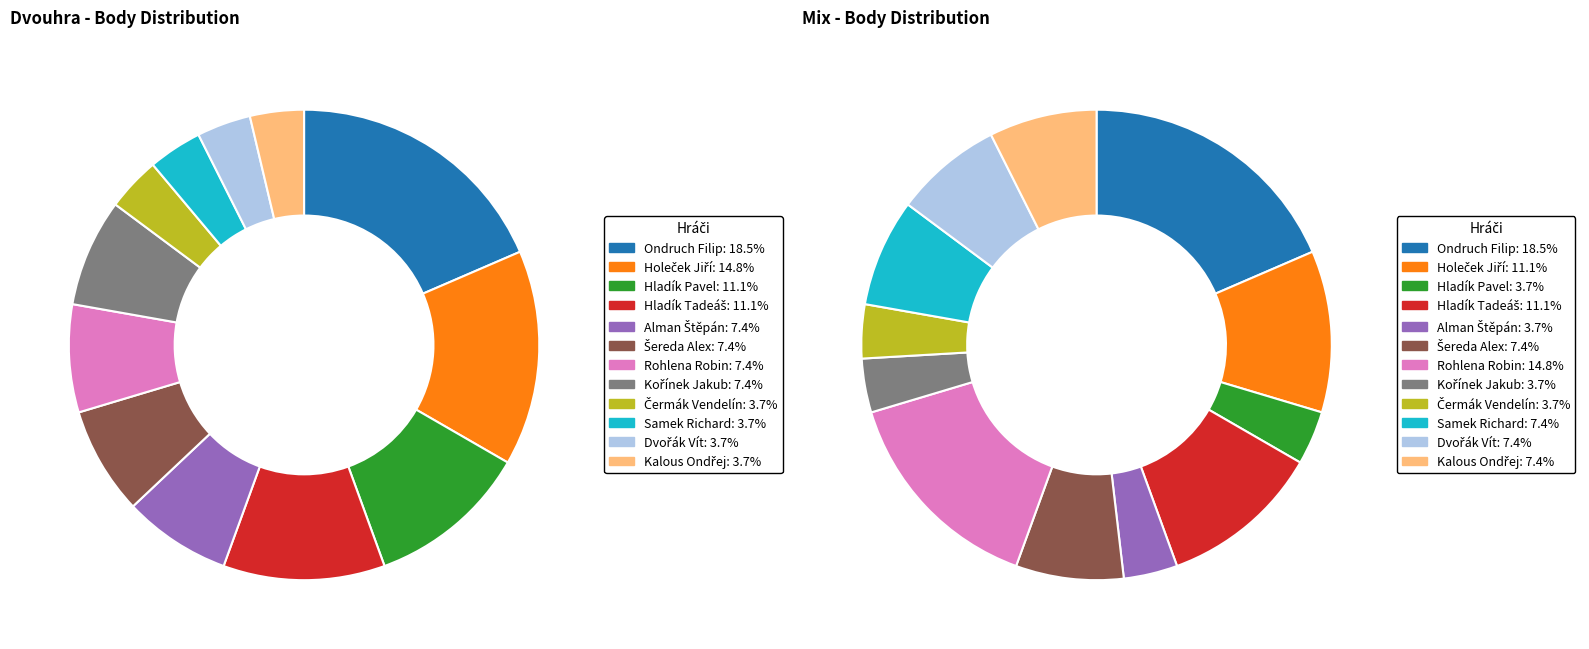

What is the largest slice in the pie chart?

Ondruch Filip